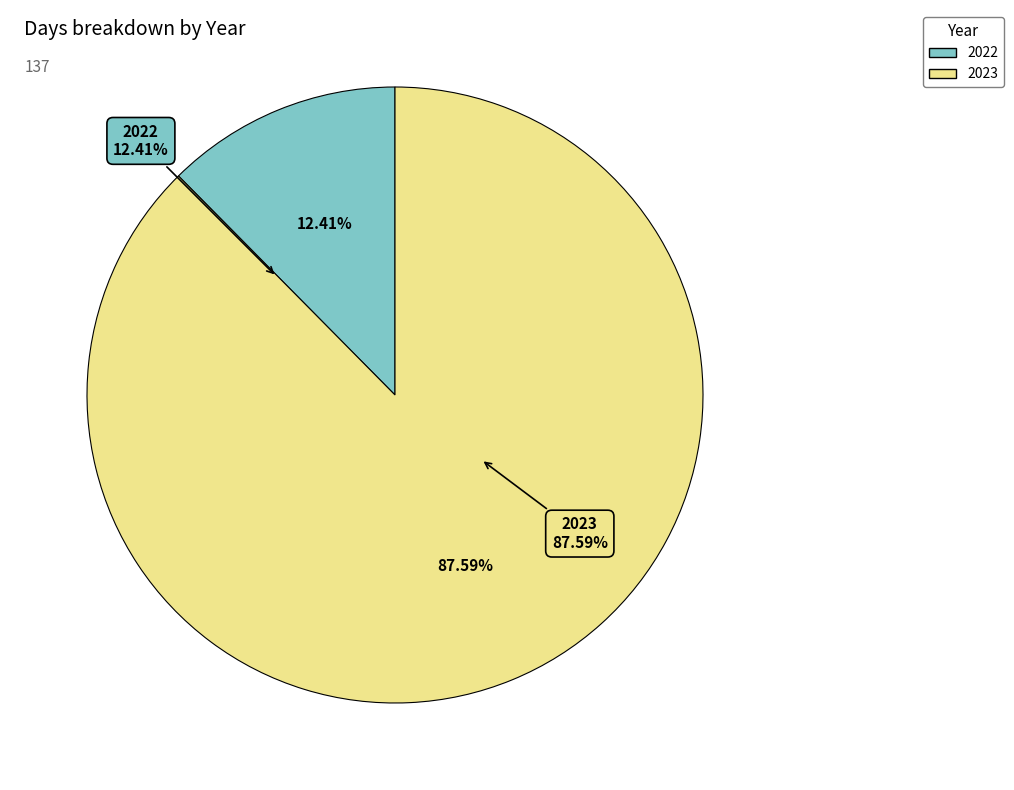

What percentage is the 2022 slice, to the nearest percent?

12%